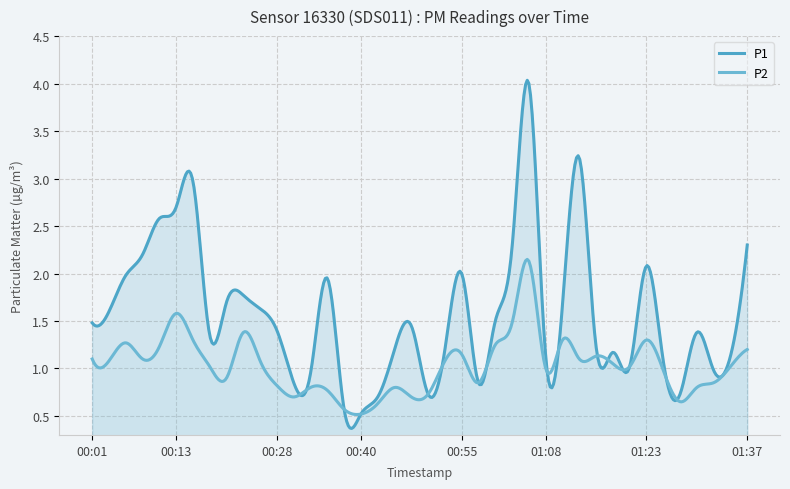

Rank the series by their average value, from highest to lowest.

P1, P2